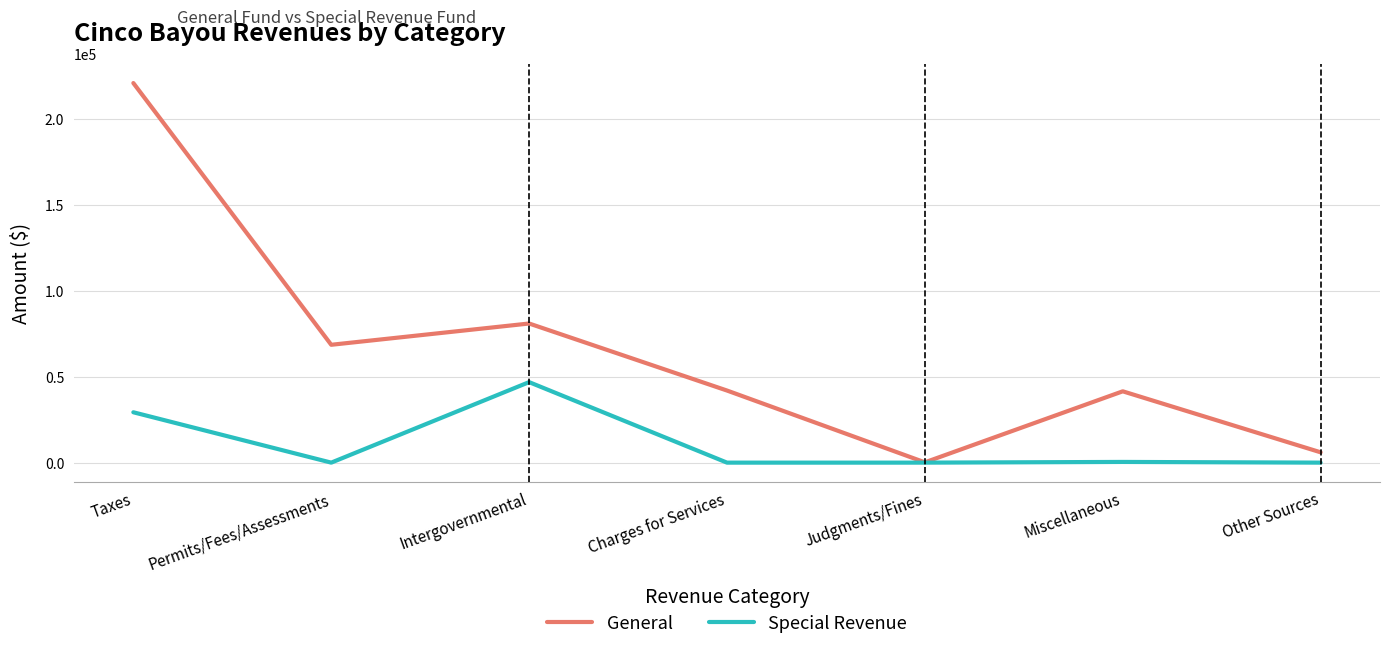

The value of General at Permits/Fees/Assessments is 68506. True or false?

True